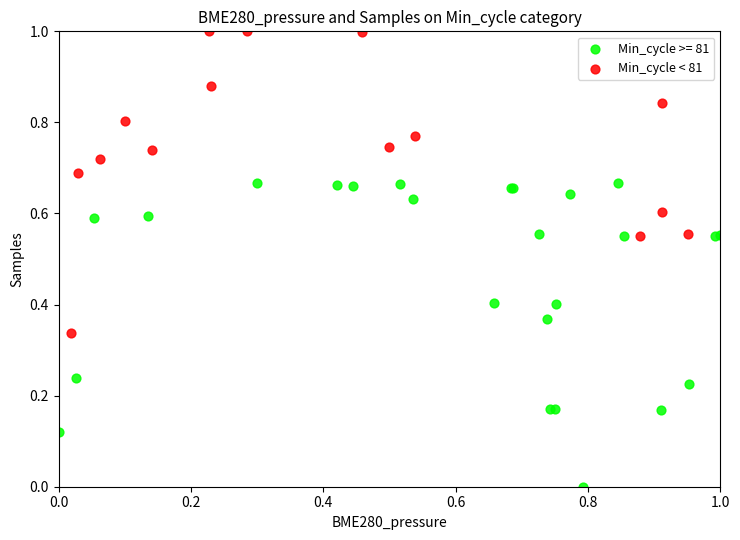

Which series contains the lowest Y value?

Min_cycle >= 81